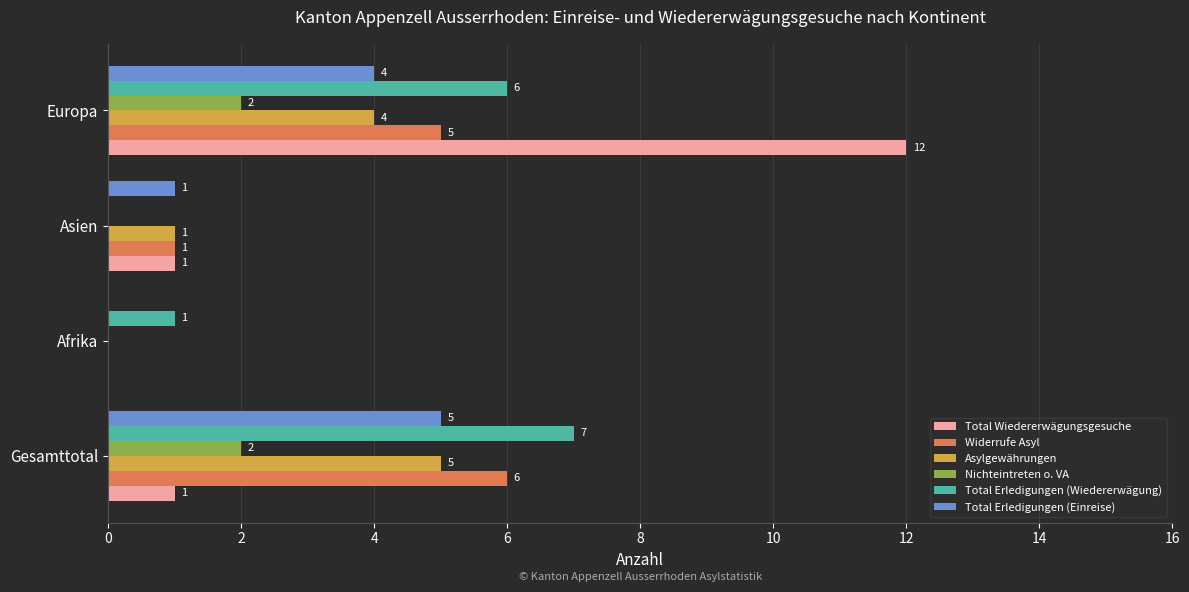

How many values in Total Erledigungen (Einreise) are above zero?

3